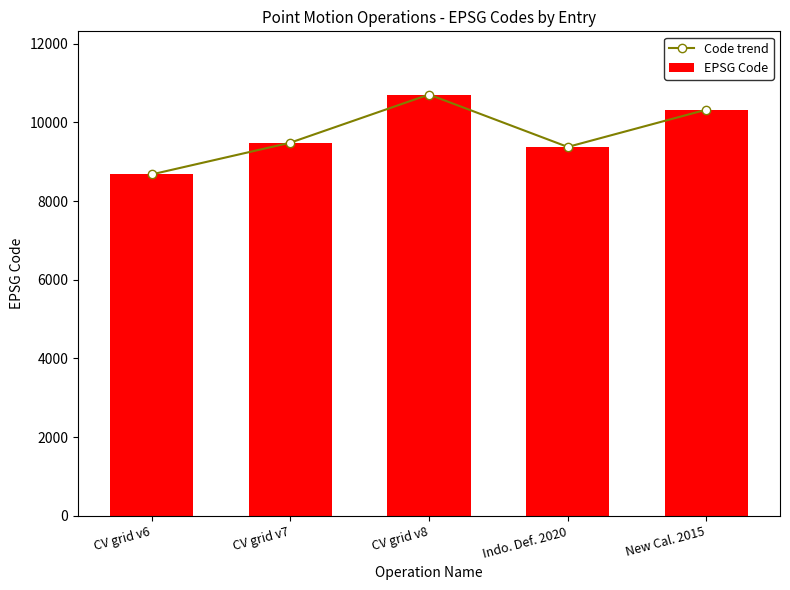

Are the bars grouped side by side (vs. stacked)?

Yes